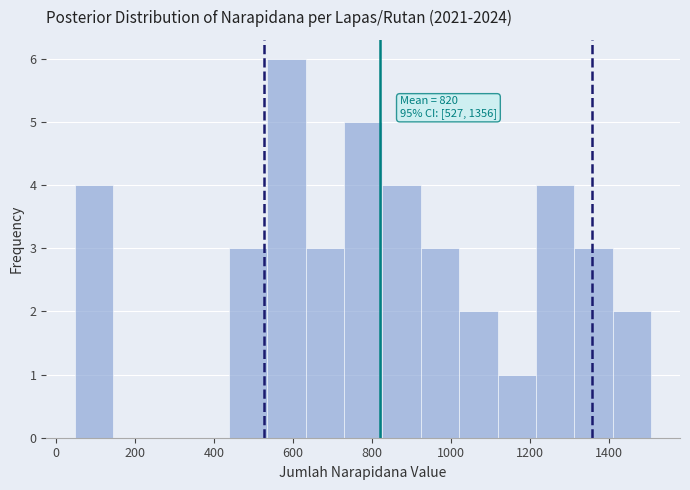

Which range on the x-axis has the tallest bar?

540 to 640